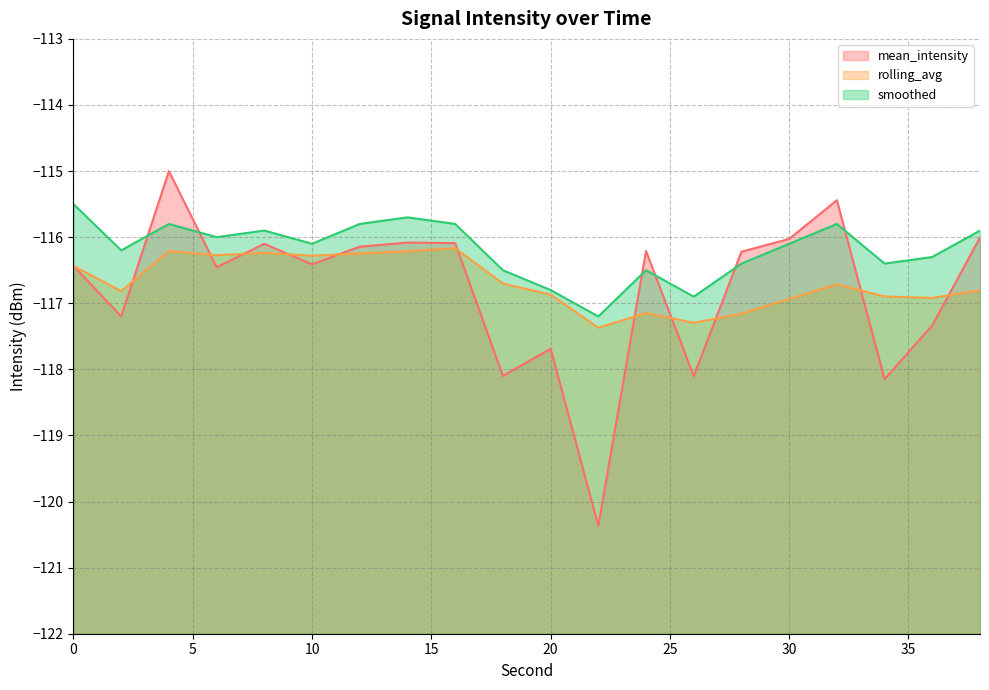

How many values in the mean_intensity (line) series are below -116?

18